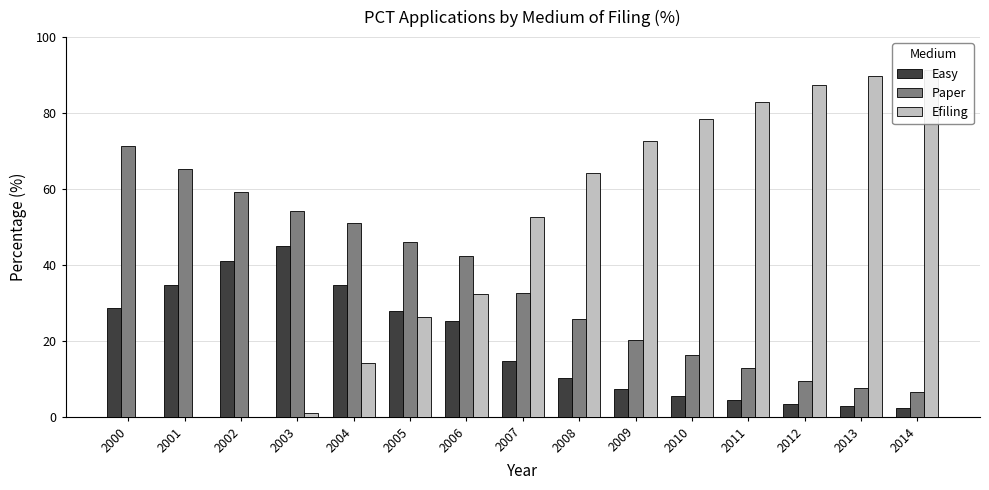

What is the difference between the second highest and second lowest values in the Easy series?

38.1